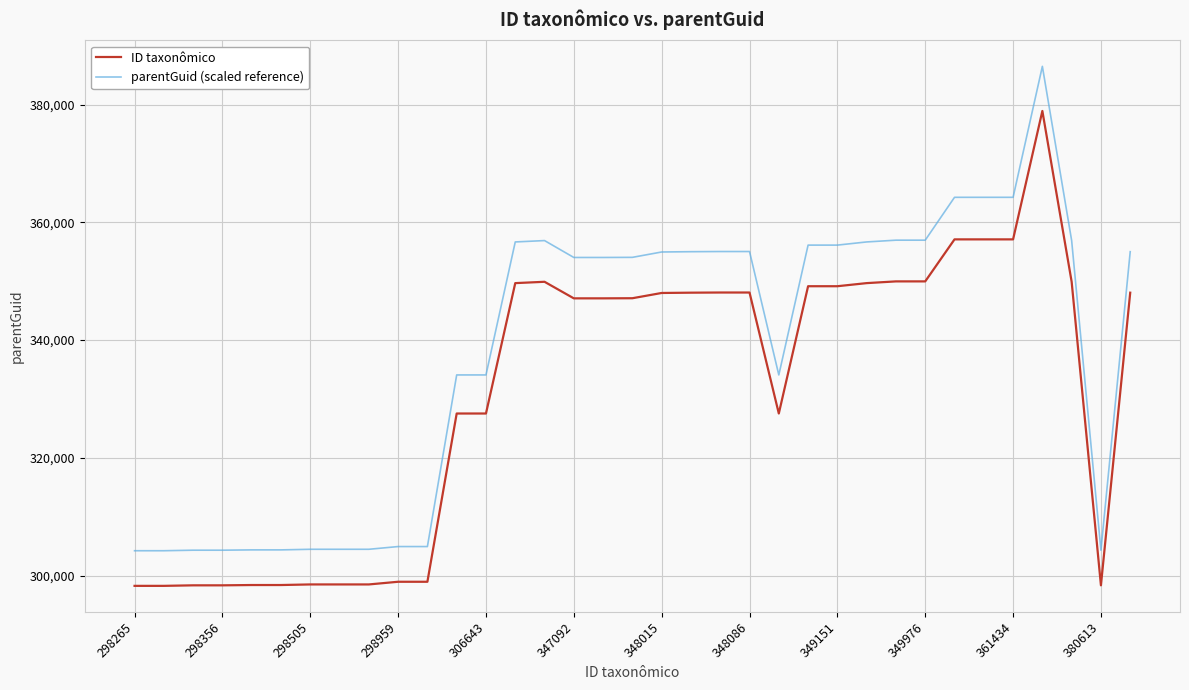

Which series has the largest range (max minus min)?

parentGuid (scaled reference)